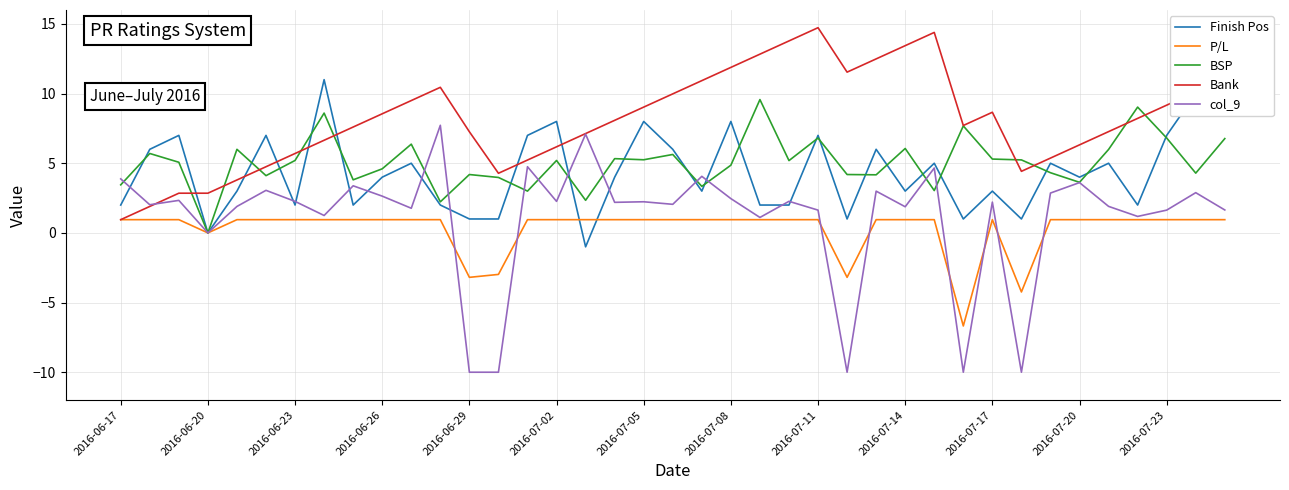

Rank the series by their maximum value, from highest to lowest.

Bank, Finish Pos, BSP, col_9, P/L